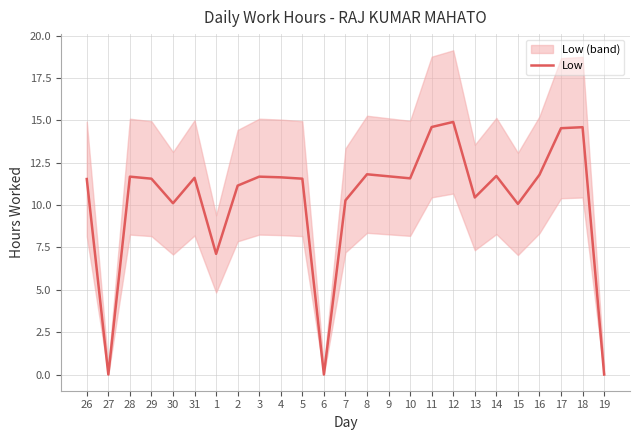

What value does the data have at 31?

11.6